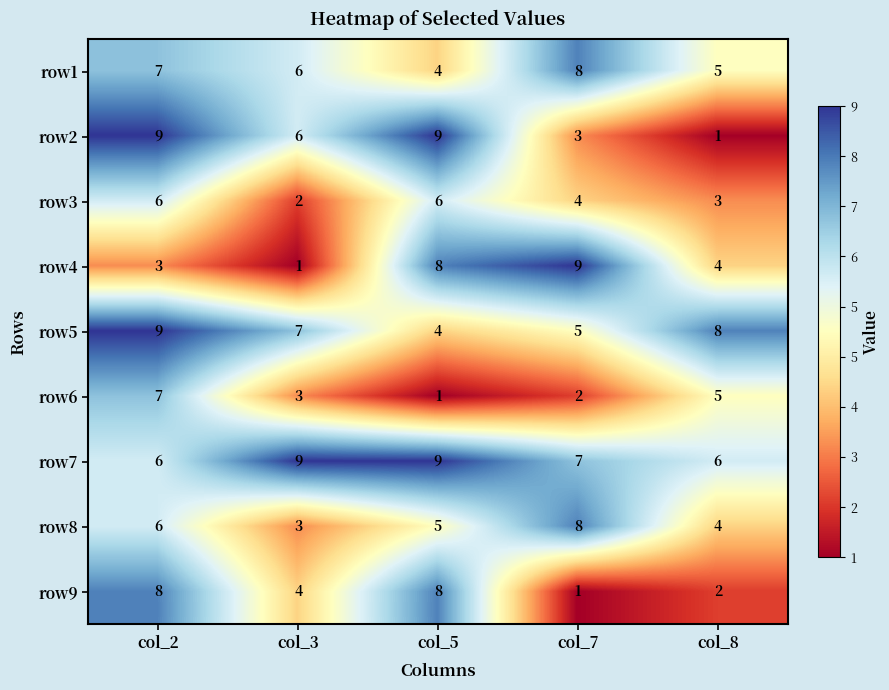

What is the smallest value displayed?

1